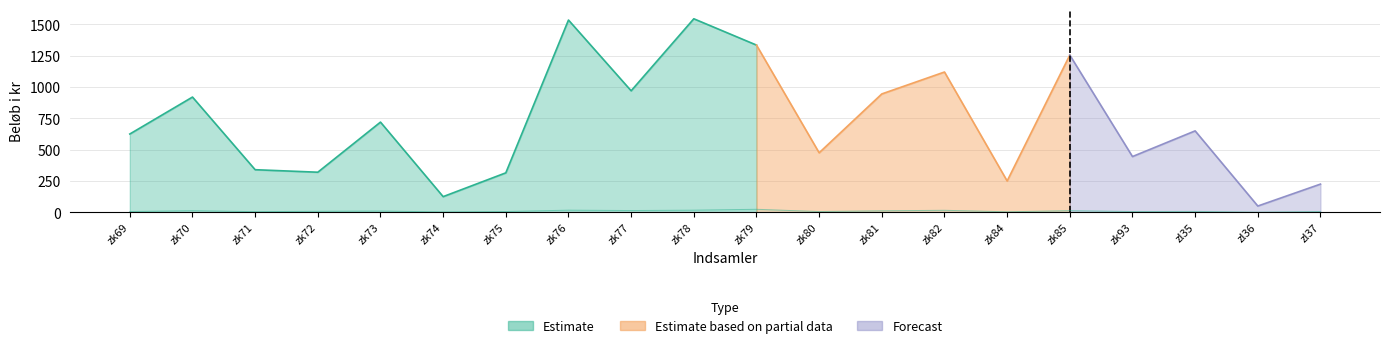

What is the change in value from zk73 to zk80?

-4